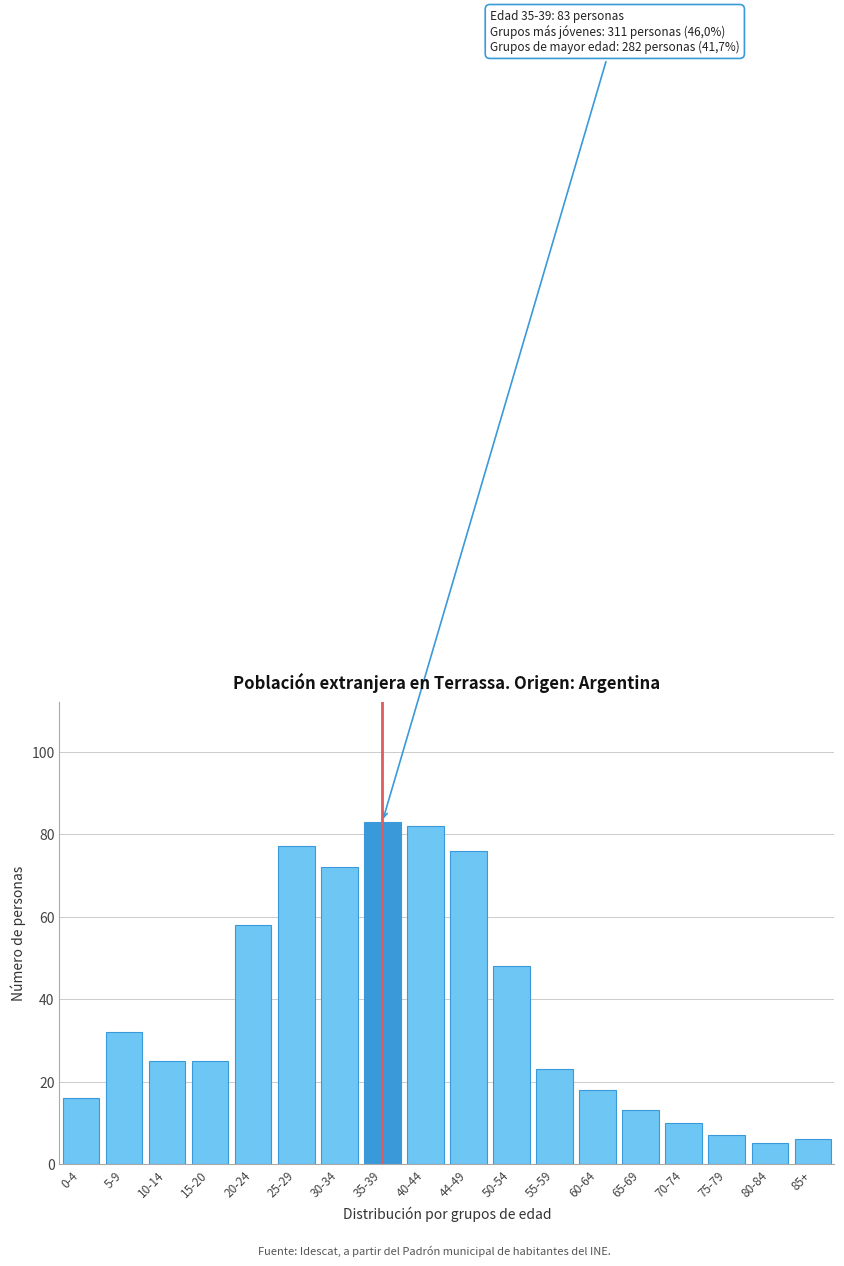

Reading left to right, extract all data points from this chart.

0-4=16	5-9=32	10-14=25	15-20=25	20-24=58	25-29=77	30-34=72	35-39=83	40-44=82	44-49=76	50-54=48	55-59=23	60-64=18	65-69=13	70-74=10	75-79=7	80-84=5	85+=6